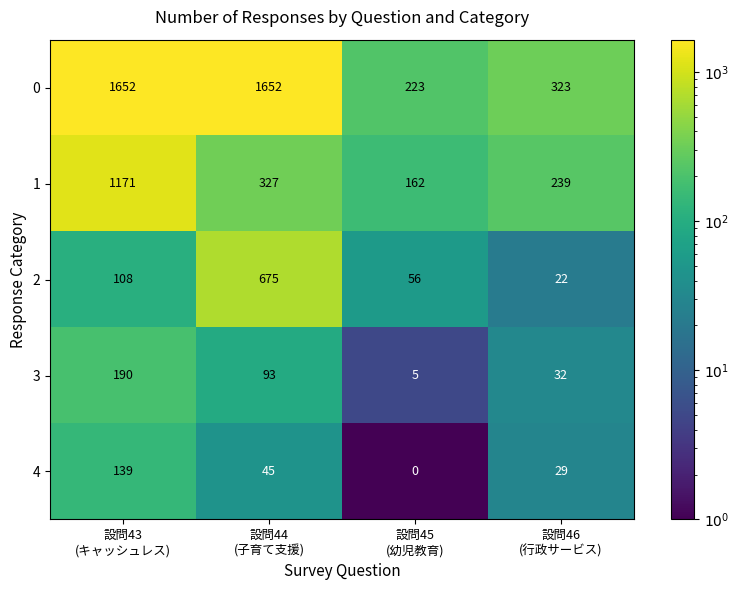

What is the difference between the maximum and minimum values in the 0 series?

1429